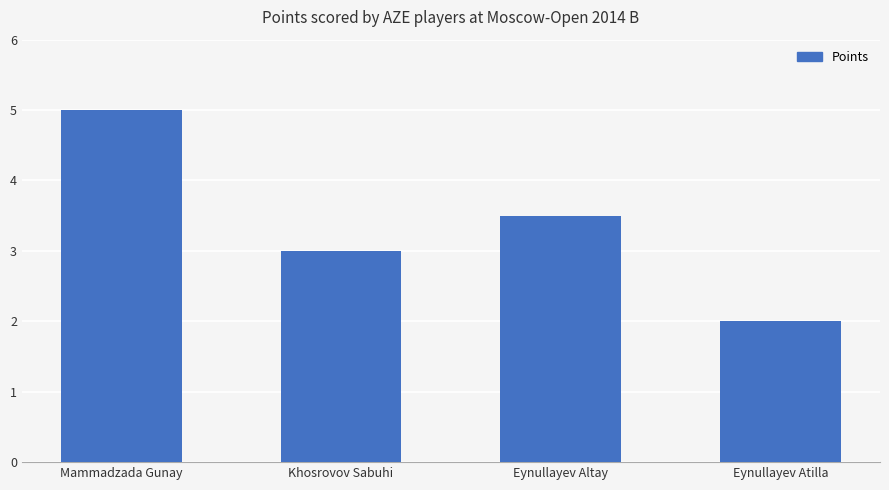

What is the change in value from Khosrovov Sabuhi to Eynullayev Atilla?

-1.0